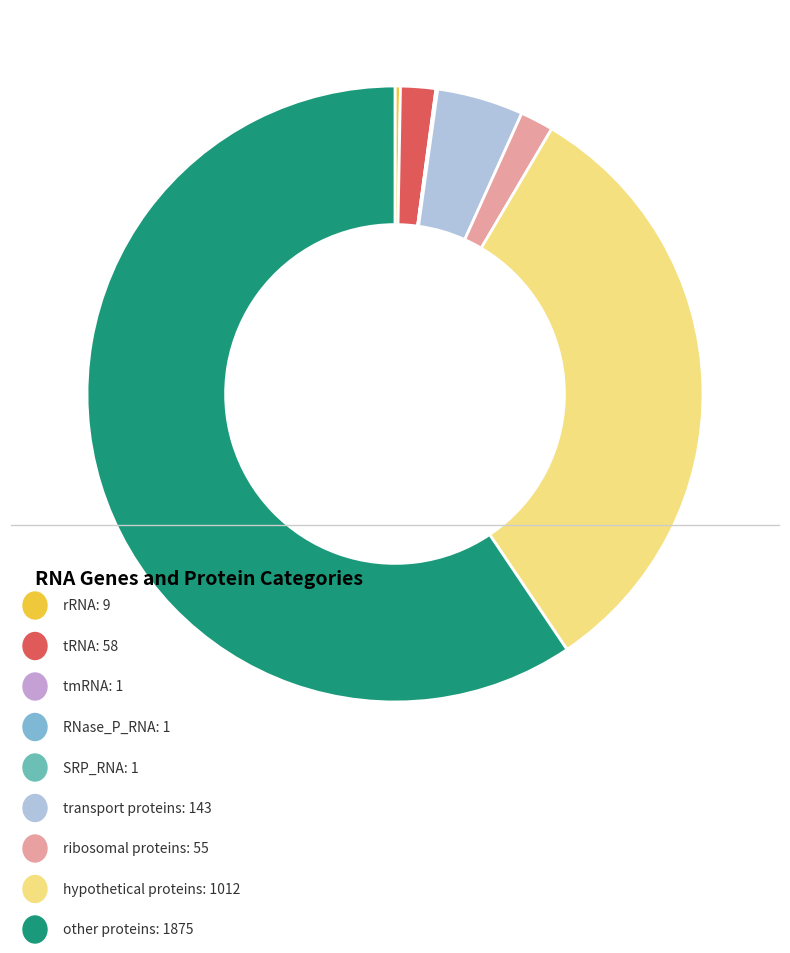

Which slice represents more than half of the pie?

other proteins